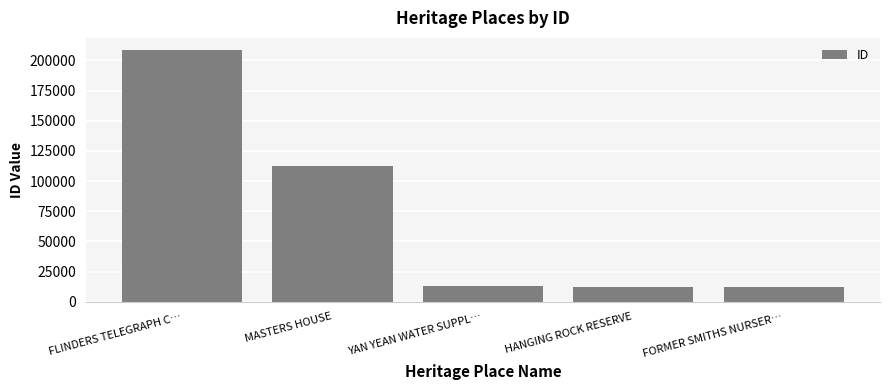

Approximately how many times larger is the value at YAN YEAN WATER SUPPL… compared to FORMER SMITHS NURSER…?

1.0